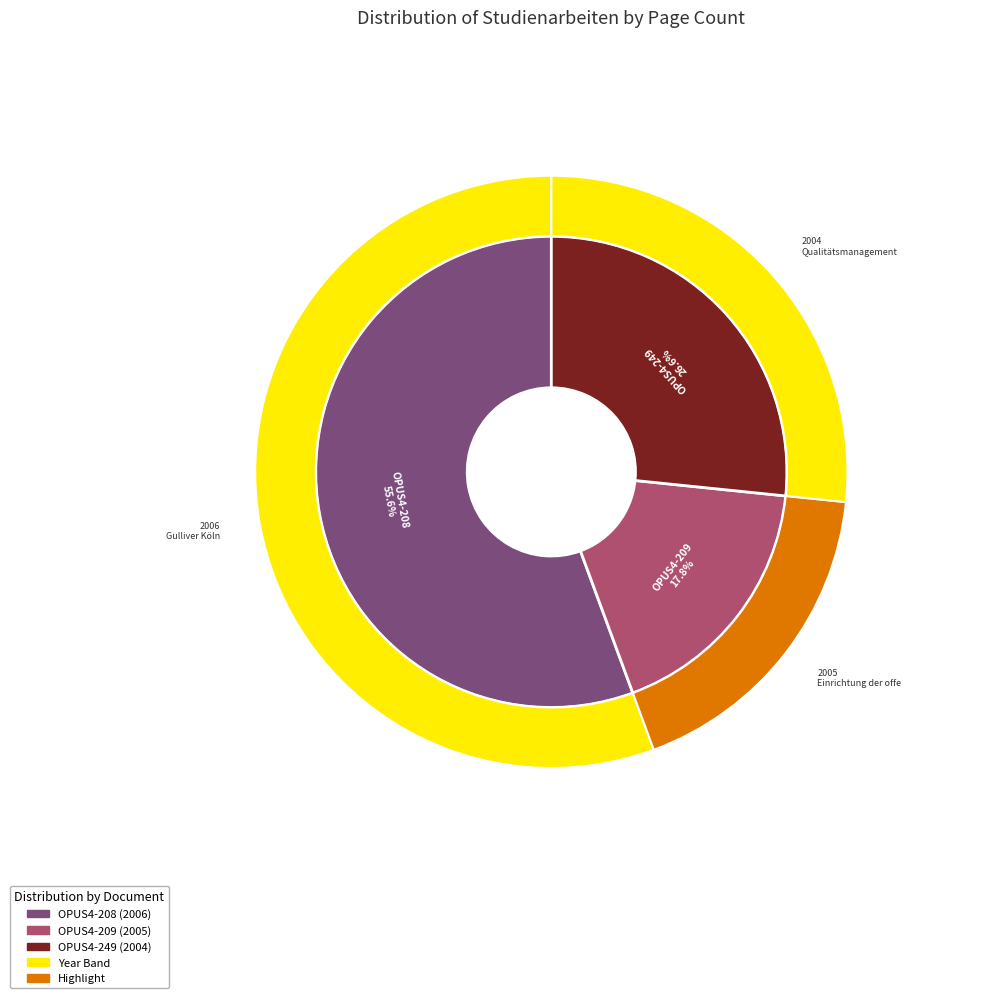

True or false: OPUS4-208 accounts for 56% of the total.

True